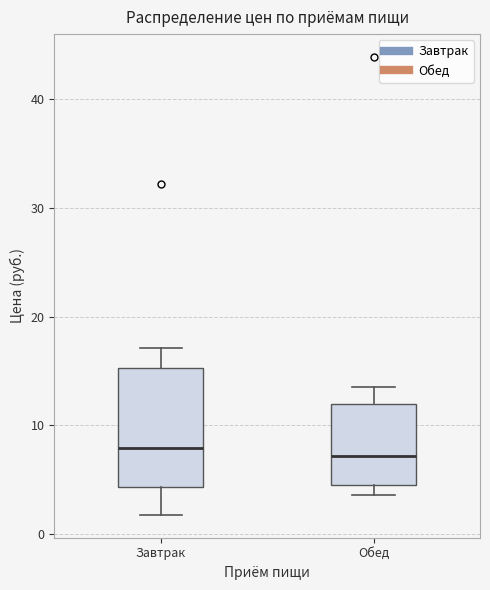

Comparing the boxes themselves (not the whiskers), which one is the tallest?

Завтрак